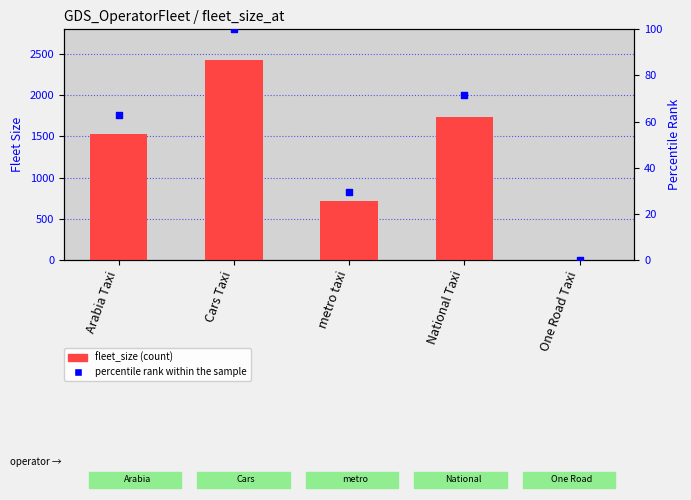

What are all the series names shown in the legend?

fleet_size, percentile rank within the sample